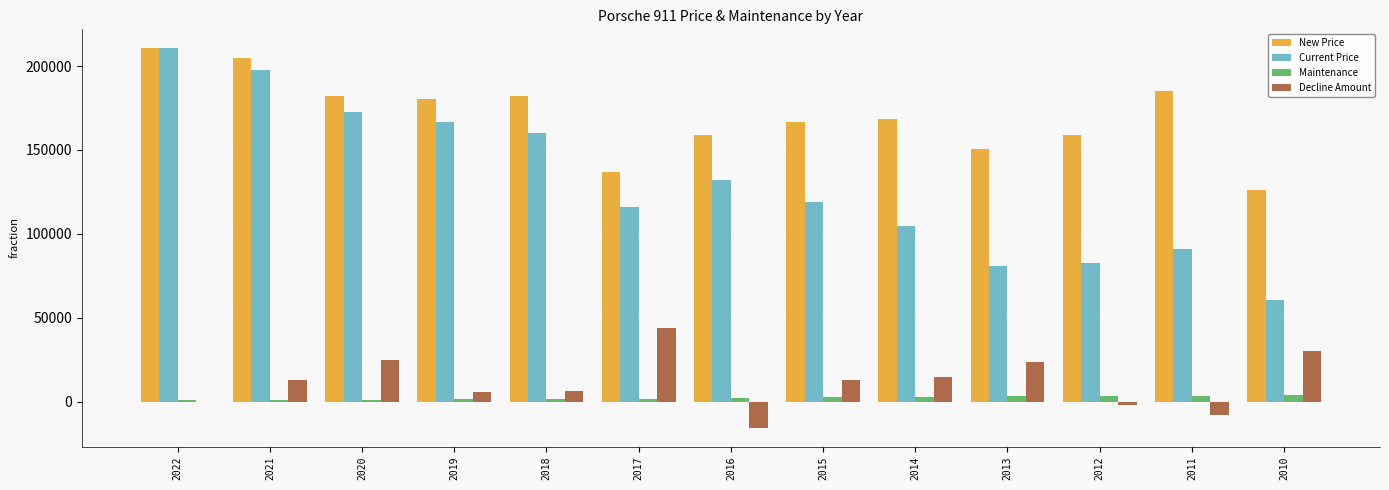

How many distinct data groups are displayed?

4